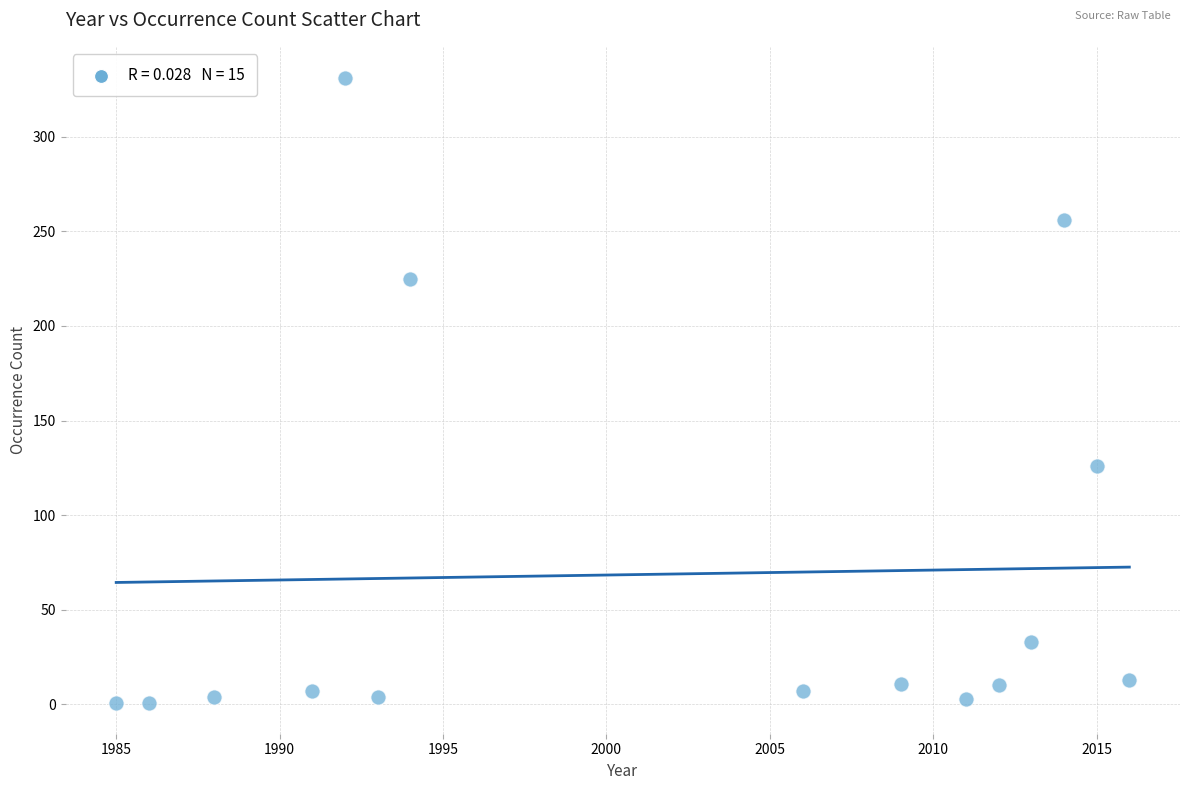

What is the range of X values (max minus min)?

31